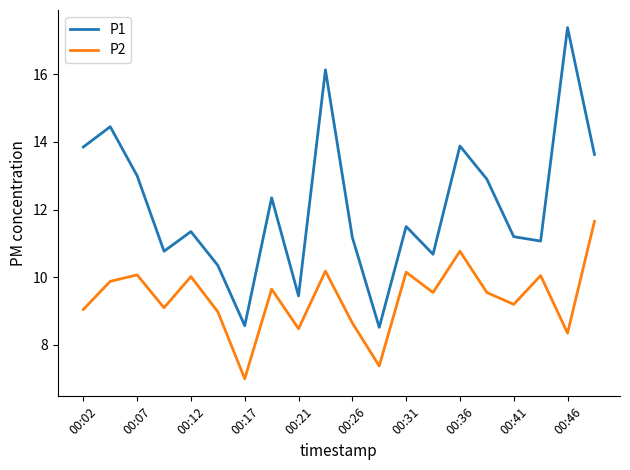

Which series has the largest total across all categories?

P1